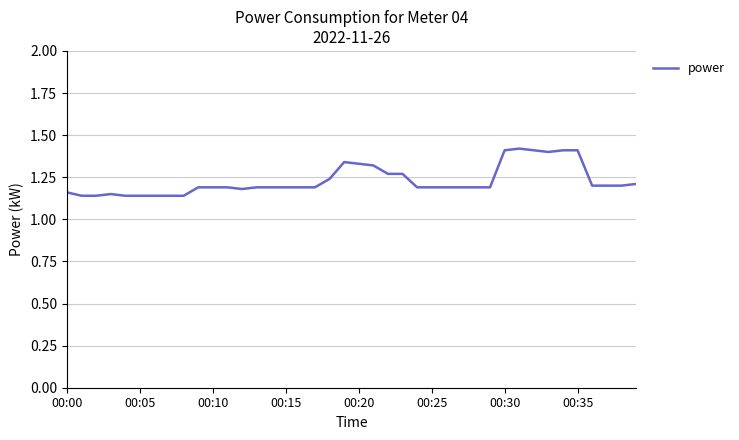

What is the difference between the second highest and second lowest values?

0.3